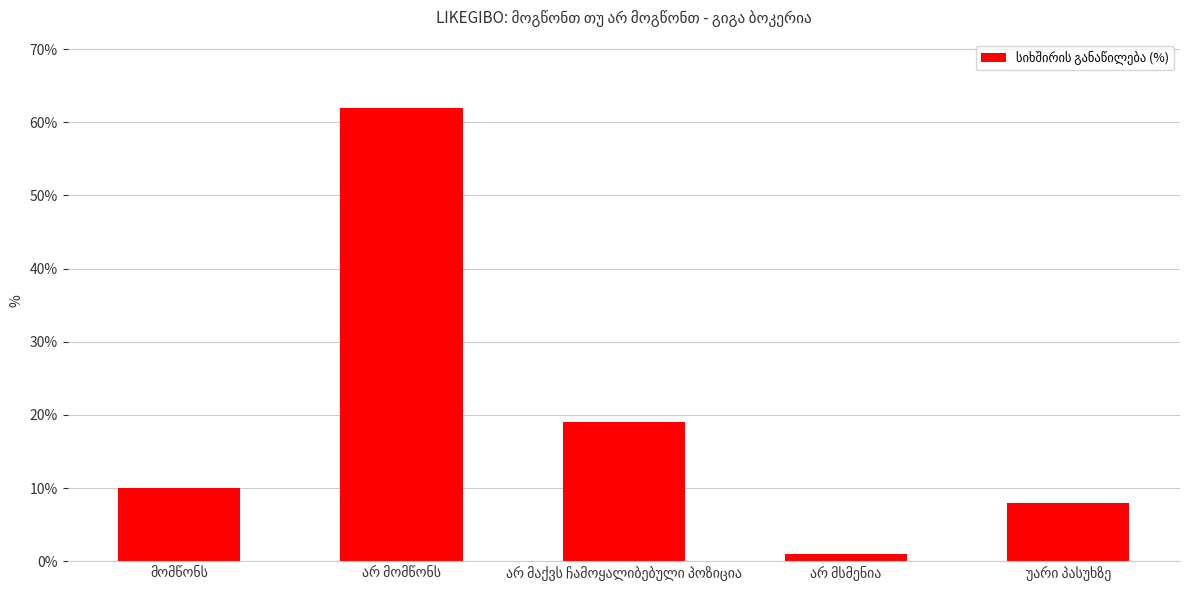

What is the difference between the second highest and minimum values?

18